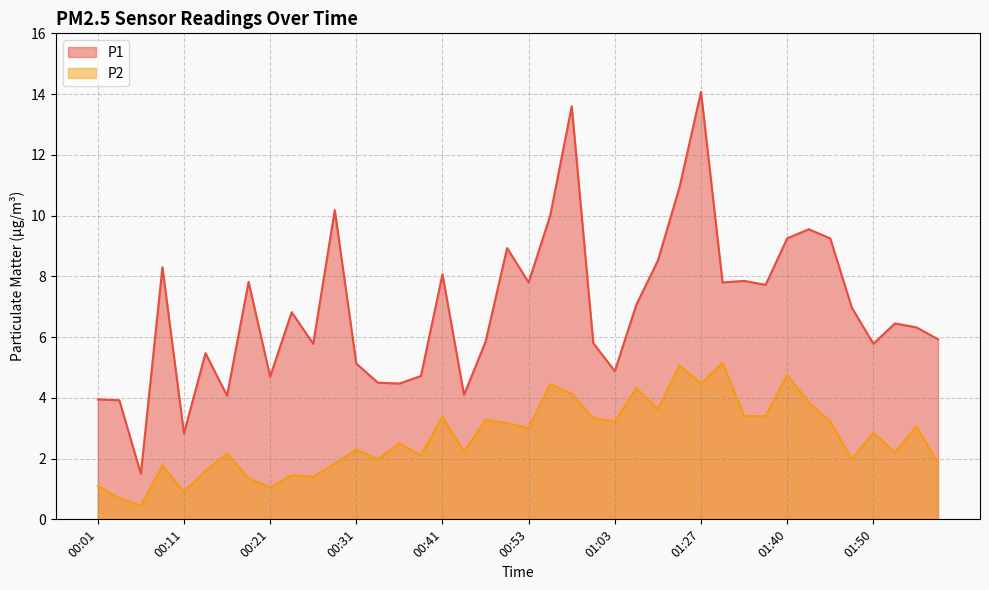

What is the value of the P1 point at the 25th from the left?

4.9